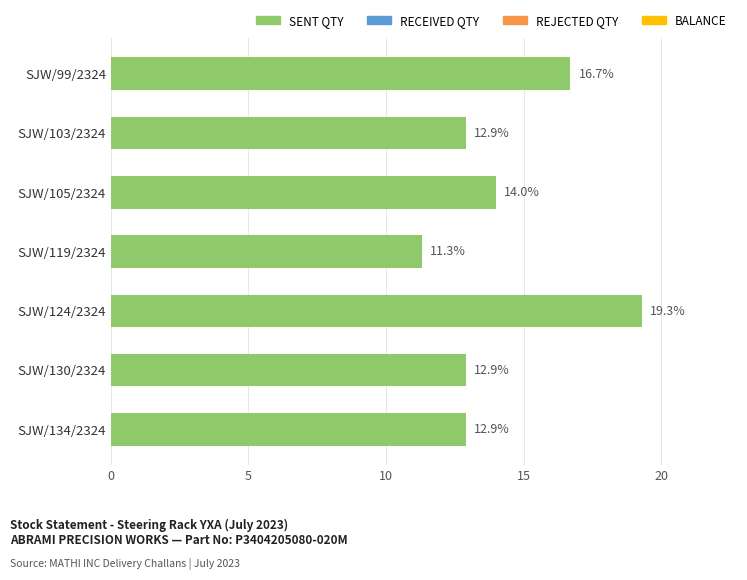

At which category does the chart reach its peak across all series?

SJW/124/2324